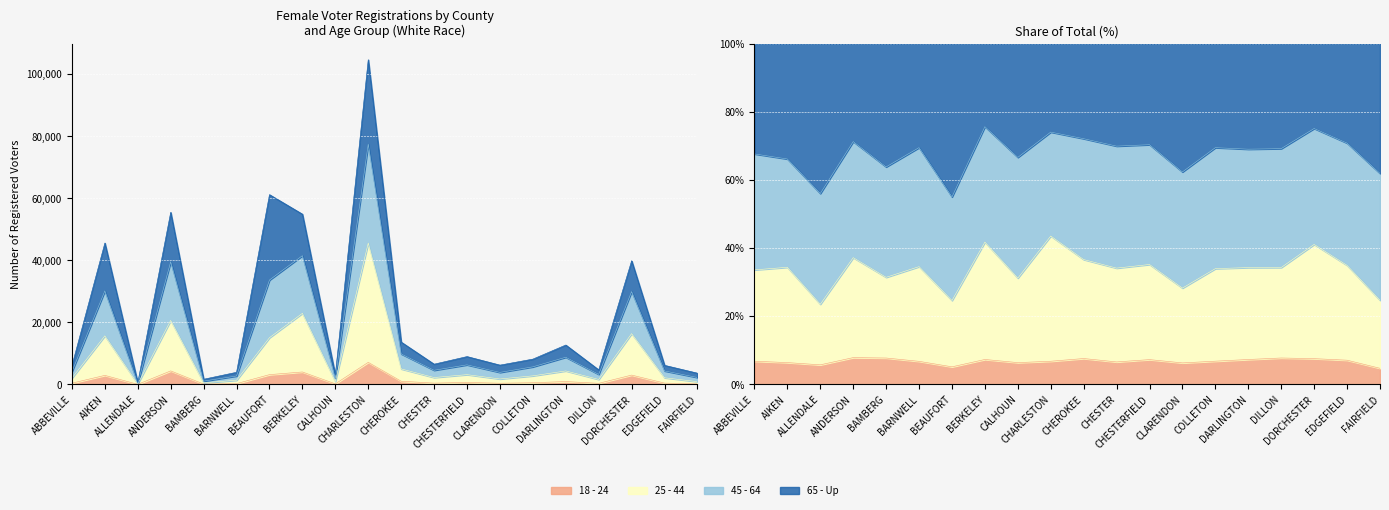

The 25 - 44 series shows 2776 at COLLETON. True or false?

True